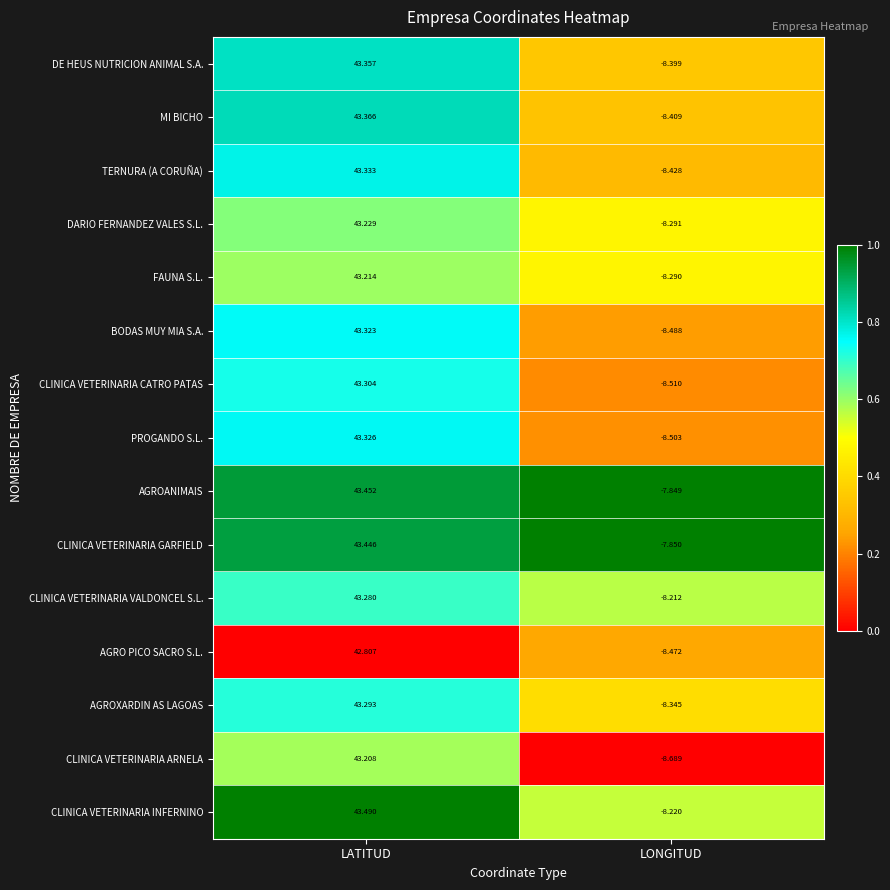

List the series in order of their peak value, highest first.

CLINICA VETERINARIA INFERNINO, AGROANIMAIS, CLINICA VETERINARIA GARFIELD, MI BICHO, DE HEUS NUTRICION ANIMAL S.A., TERNURA (A CORUÑA), PROGANDO S.L., BODAS MUY MIA S.A., CLINICA VETERINARIA CATRO PATAS, AGROXARDIN AS LAGOAS, CLINICA VETERINARIA VALDONCEL S.L., DARIO FERNANDEZ VALES S.L., FAUNA S.L., CLINICA VETERINARIA ARNELA, AGRO PICO SACRO S.L.